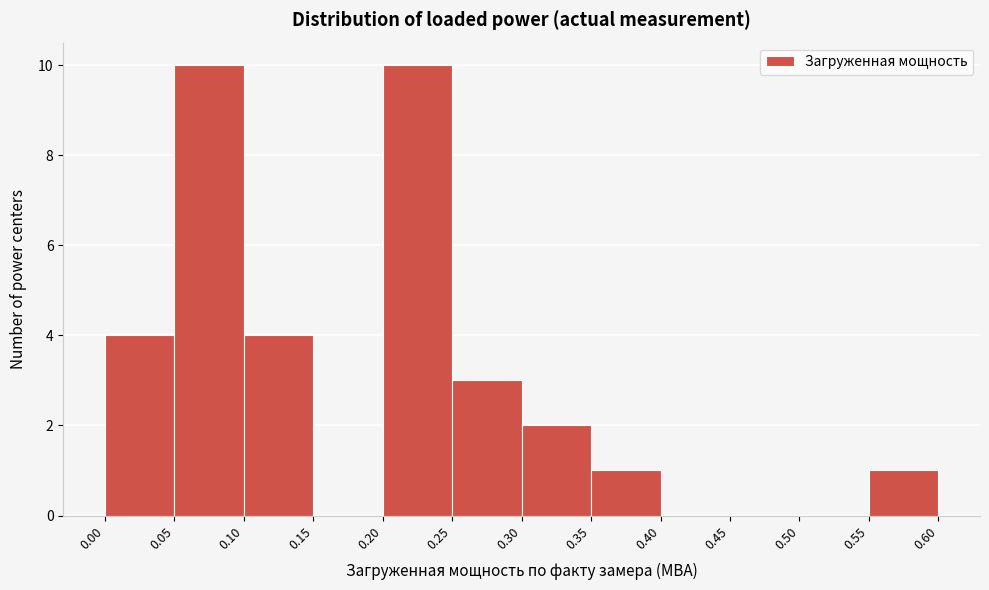

Reading left to right, list every bar in this chart as the range it spans on the x-axis followed by its height. The values are not printed on the chart, so give them approximately, as read against the axis.

0.00 to 0.05: 4
0.05 to 0.10: 10
0.10 to 0.15: 4
0.15 to 0.20: 0
0.20 to 0.25: 10
0.25 to 0.30: 3
0.30 to 0.35: 2
0.35 to 0.40: 1
0.40 to 0.45: 0
0.45 to 0.50: 0
0.50 to 0.55: 0
0.55 to 0.60: 1